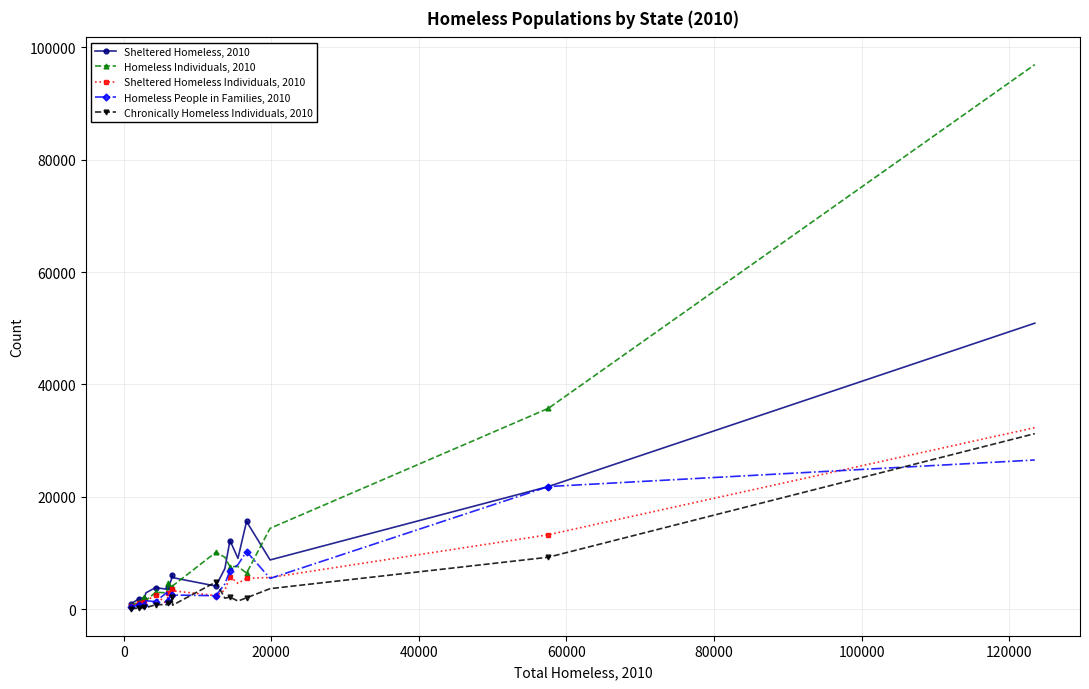

True or false: Homeless Individuals, 2010 has more than 0 points higher than both neighbors.

True